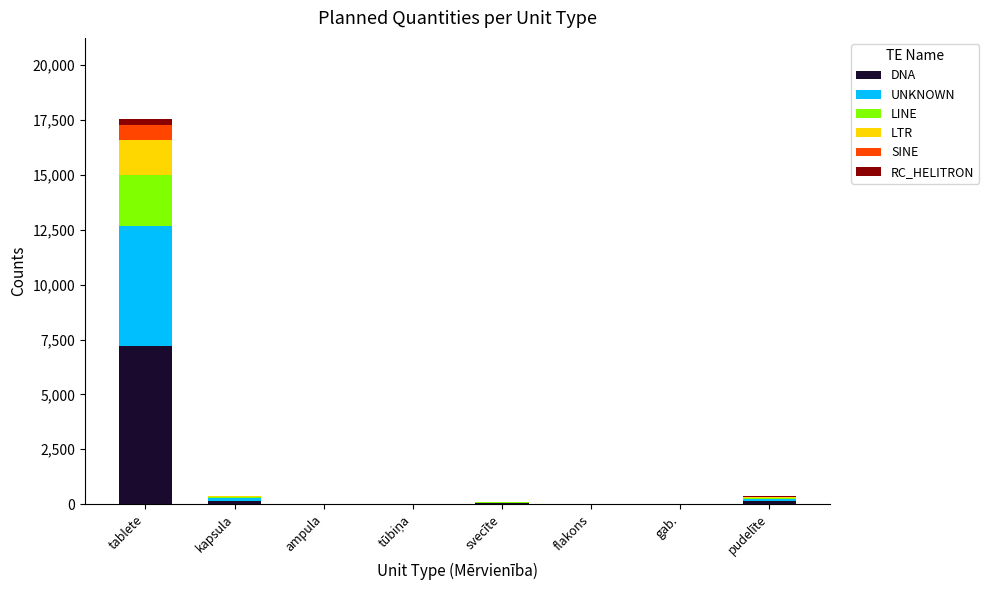

What is the maximum value for DNA?

7205.6